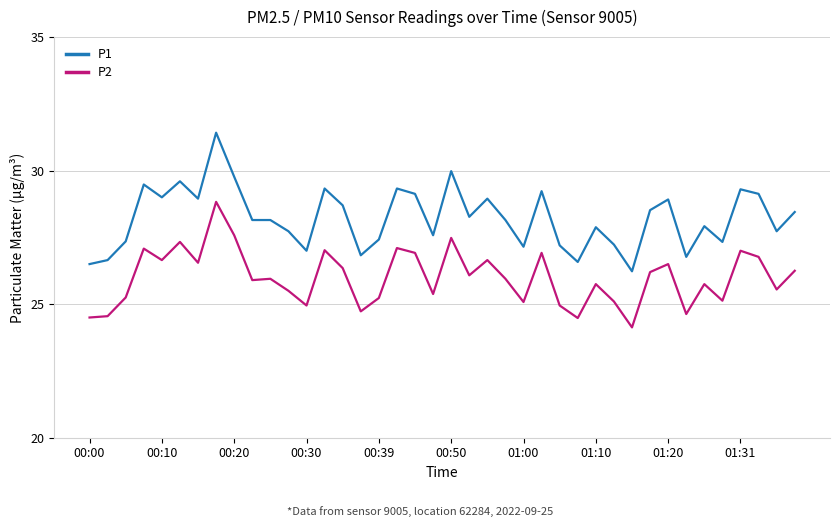

Which series has the largest range (max minus min)?

P1